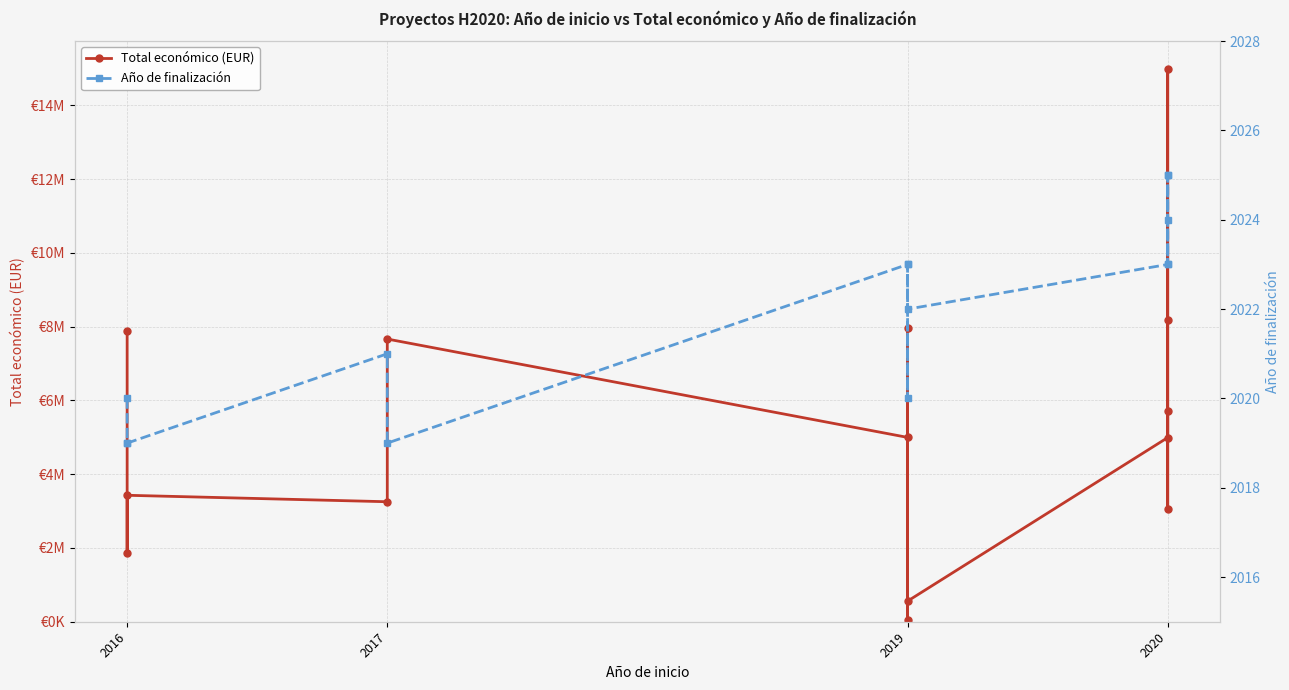

In Año de finalización, how many points are lower than both neighbors (excluding endpoints)?

4